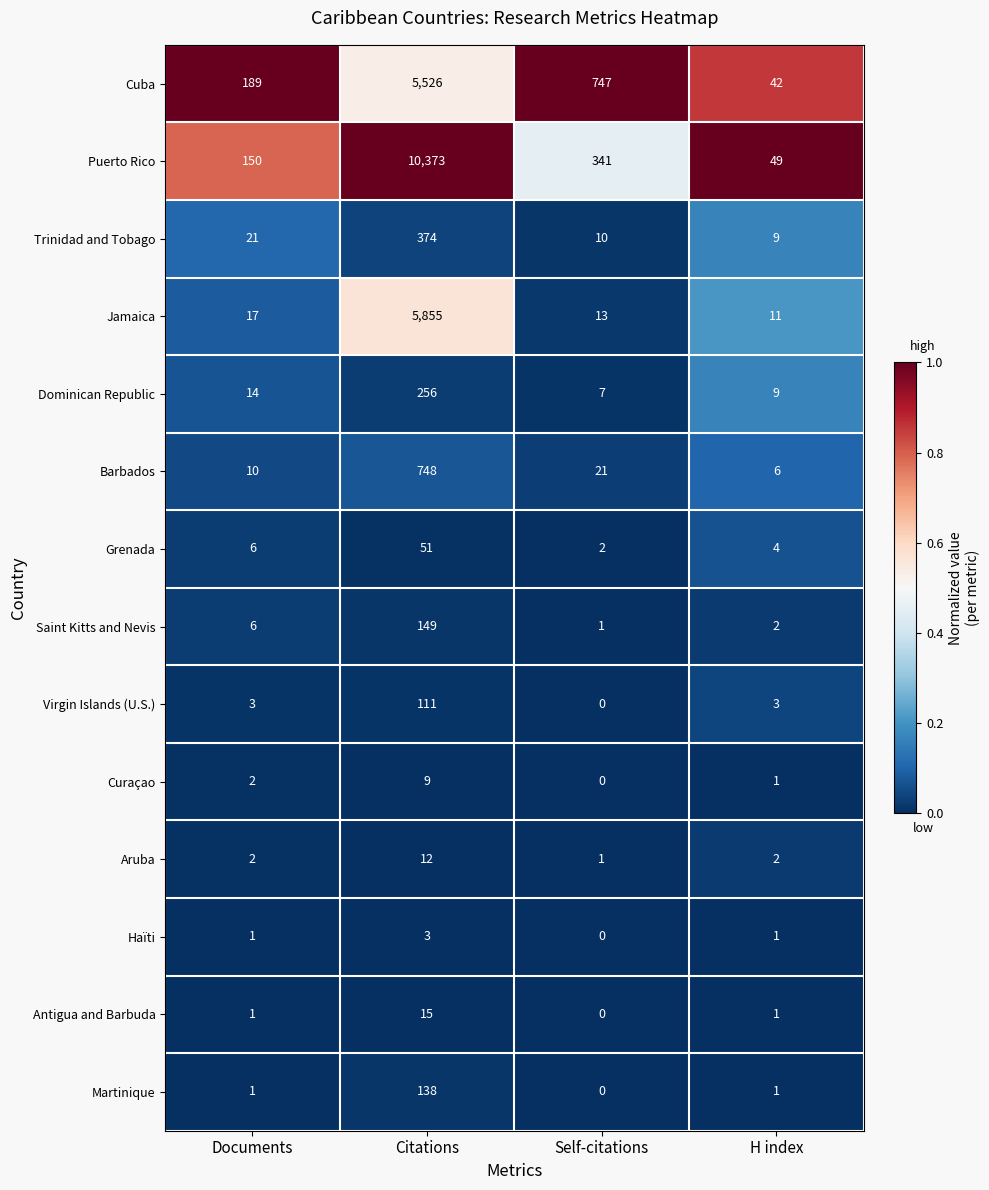

At which label is Jamaica closest to 2933?

Documents